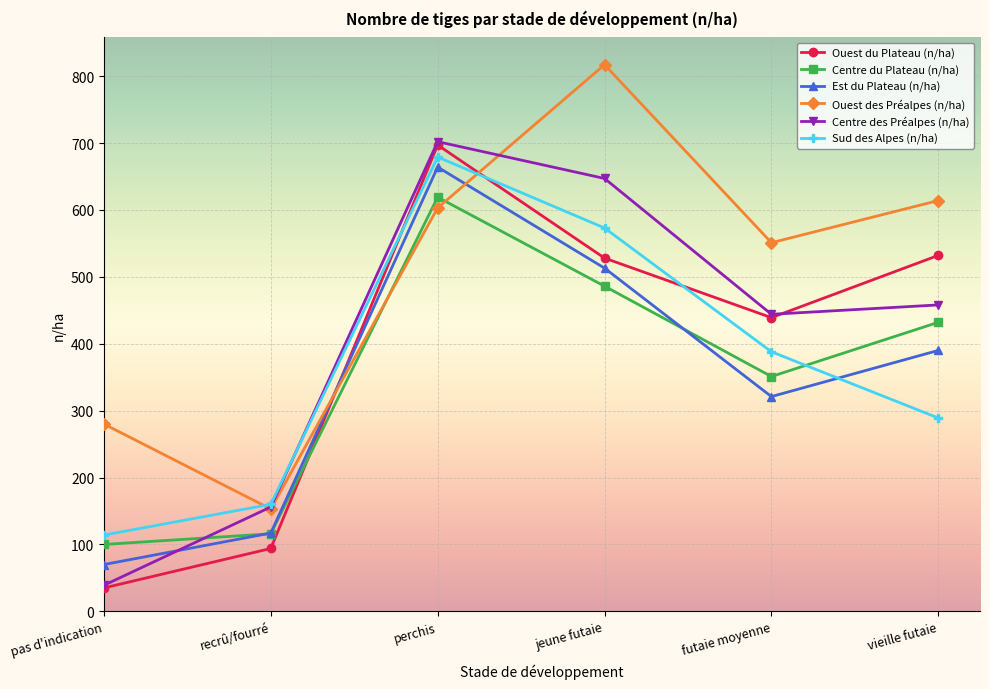

Rank the categories by Sud des Alpes (n/ha) value from lowest to highest.

pas d'indication, recrû/fourré, vieille futaie, futaie moyenne, jeune futaie, perchis